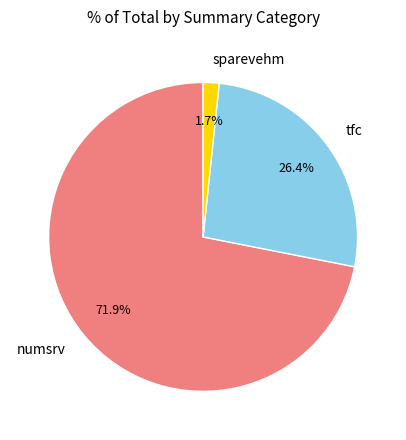

How much of the chart is everything except numsrv?

28.1%